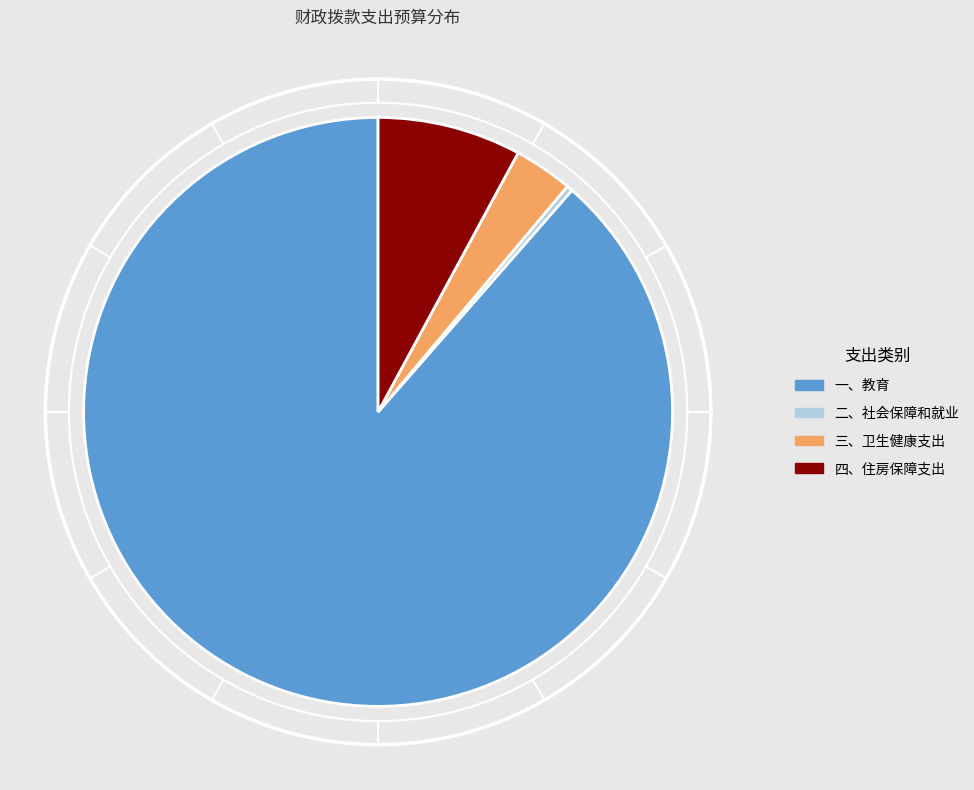

What percentage do 一、教育 and 三、卫生健康支出 together represent?

91.8%